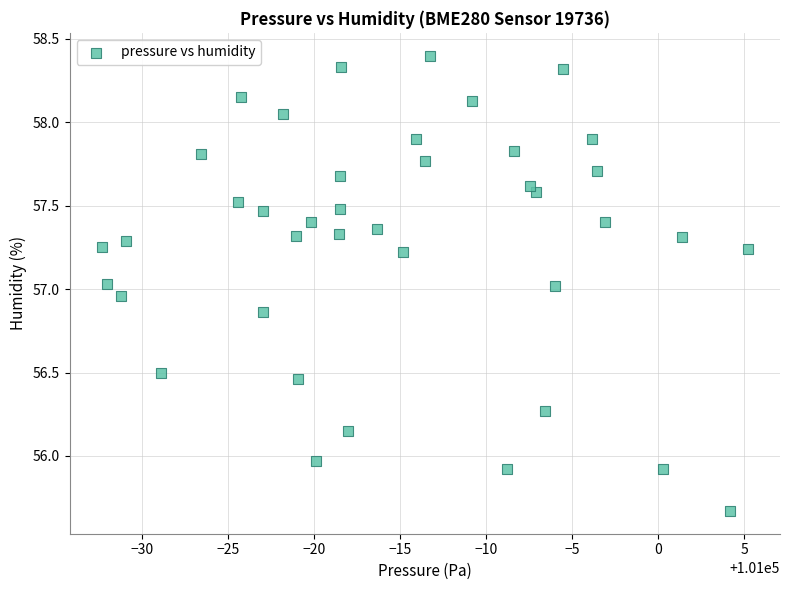

What is the range of X values (max minus min)?

37.5